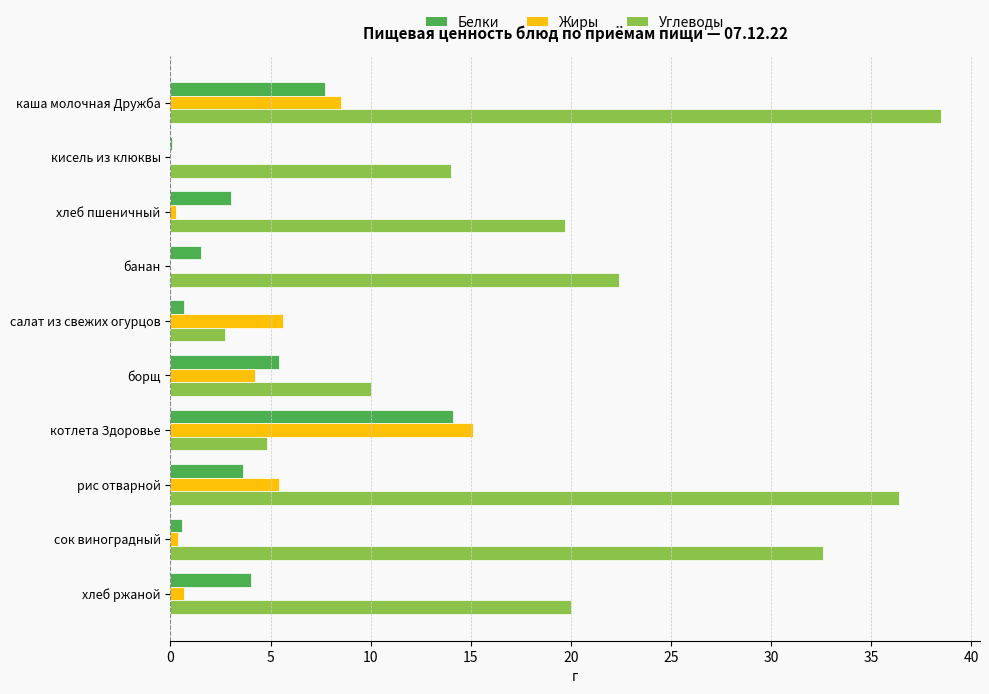

Which category has the highest value across all series?

каша молочная Дружба